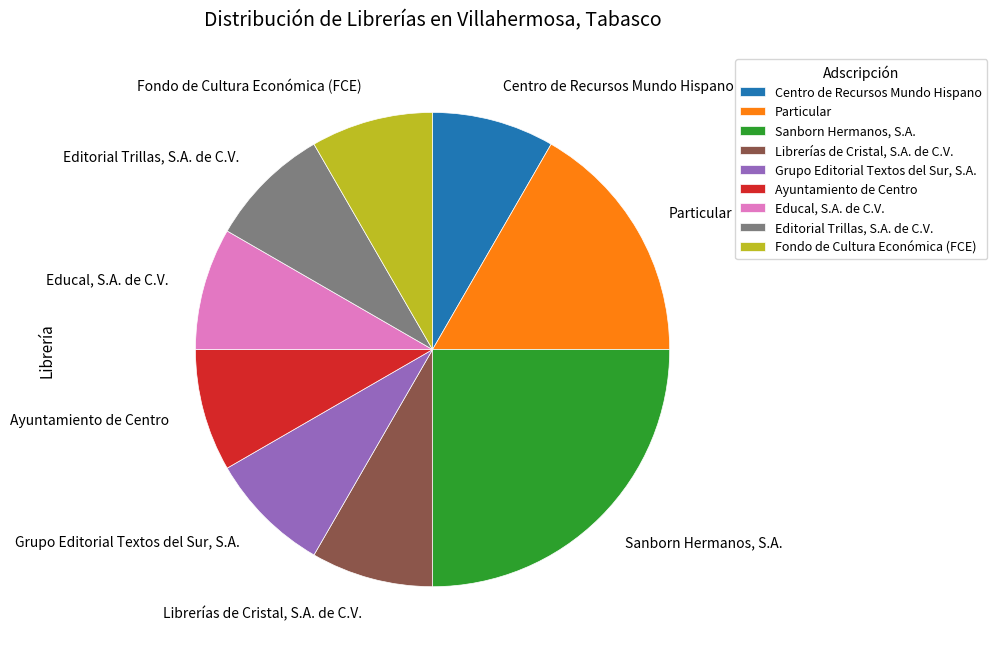

Approximately how many times larger is the value at Fondo de Cultura Económica (FCE) compared to Editorial Trillas, S.A. de C.V.?

1.0